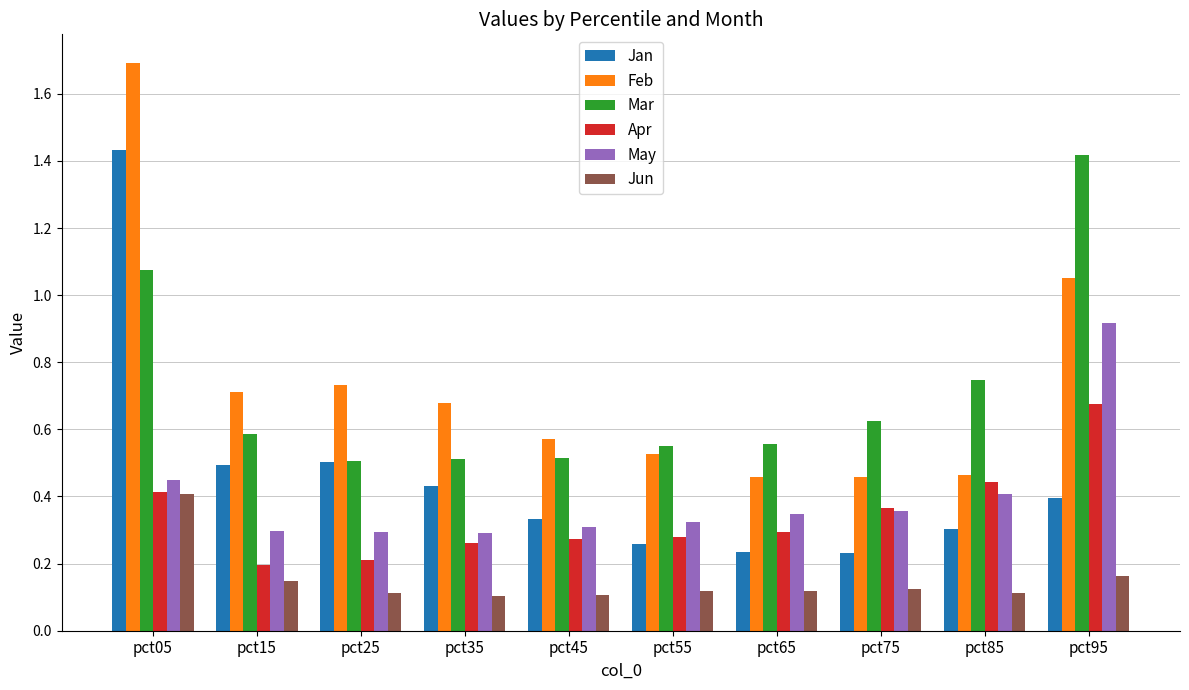

How many Jan values are between 0 and 1?

9